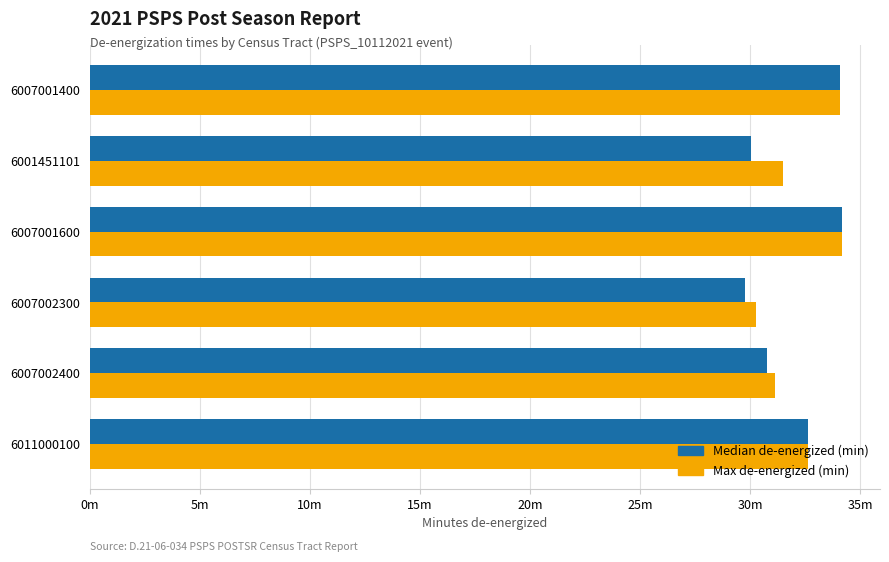

What are all the series names shown in the legend?

Median de-energized (min), Max de-energized (min)